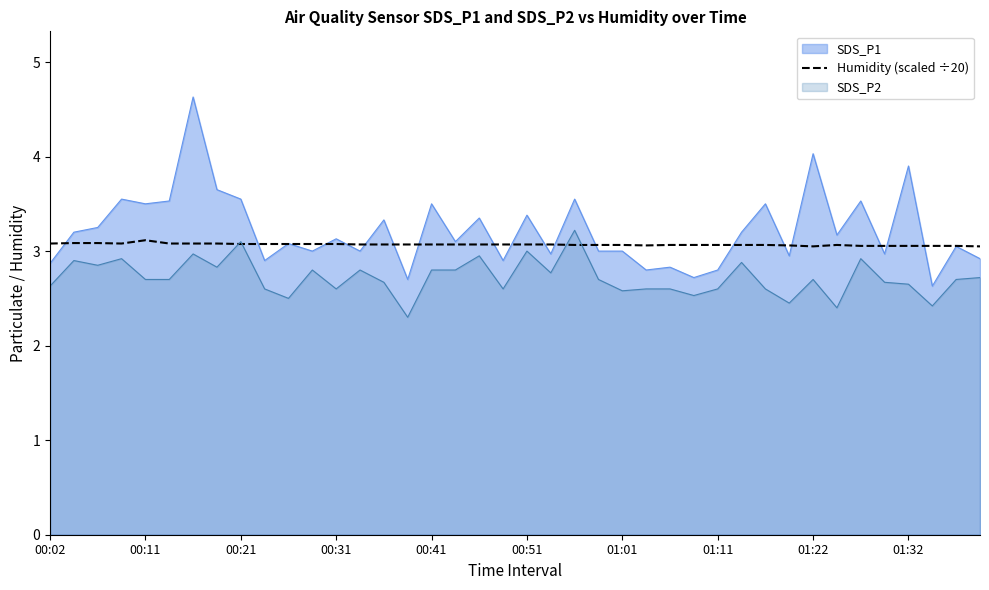

Which series has the largest range (max minus min)?

SDS_P1